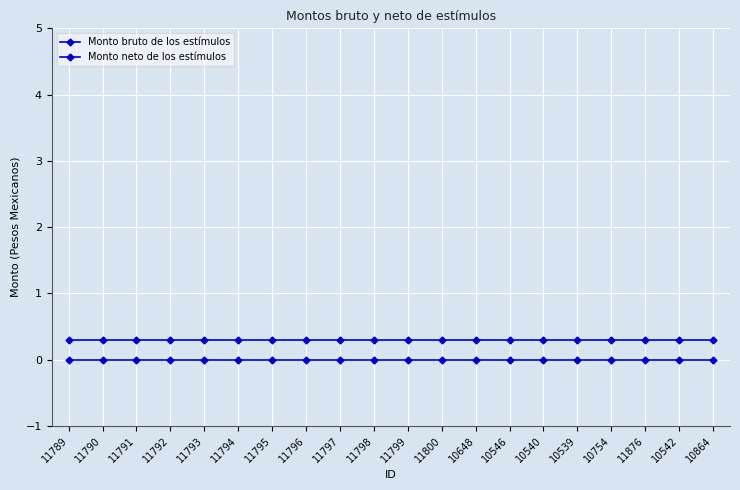

Is this an area chart (filled region under the line)?

No